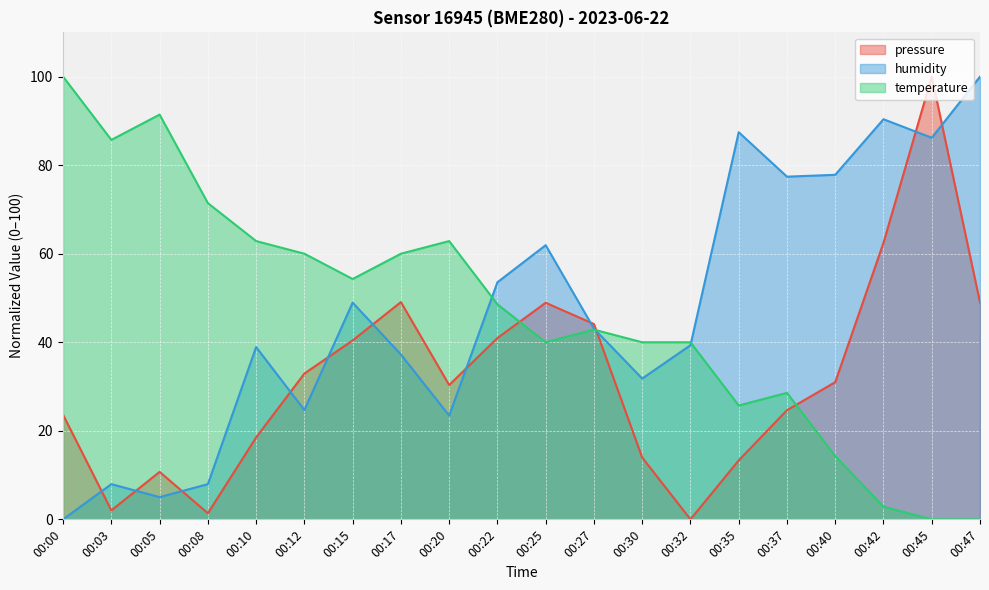

List the series in order of their peak value, highest first.

pressure, humidity, temperature